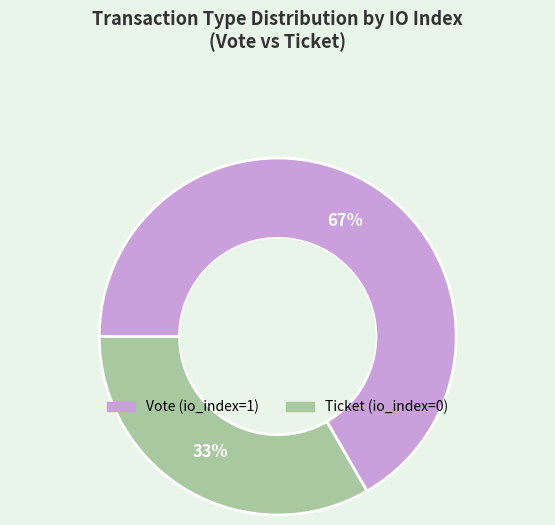

Does Ticket (io_index=0) represent more than half of the total?

No